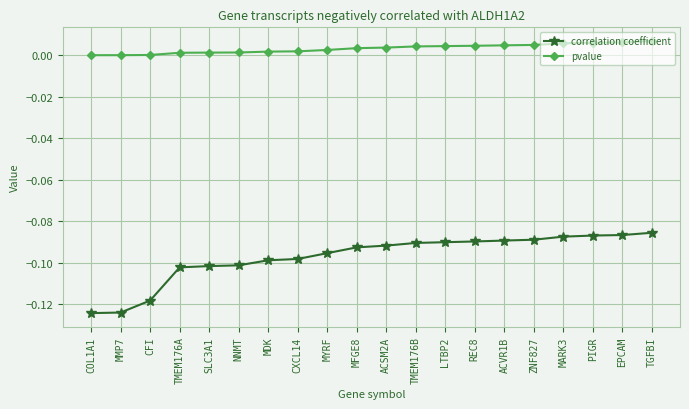

Rank the series by their maximum value, from lowest to highest.

correlation coefficient, pvalue